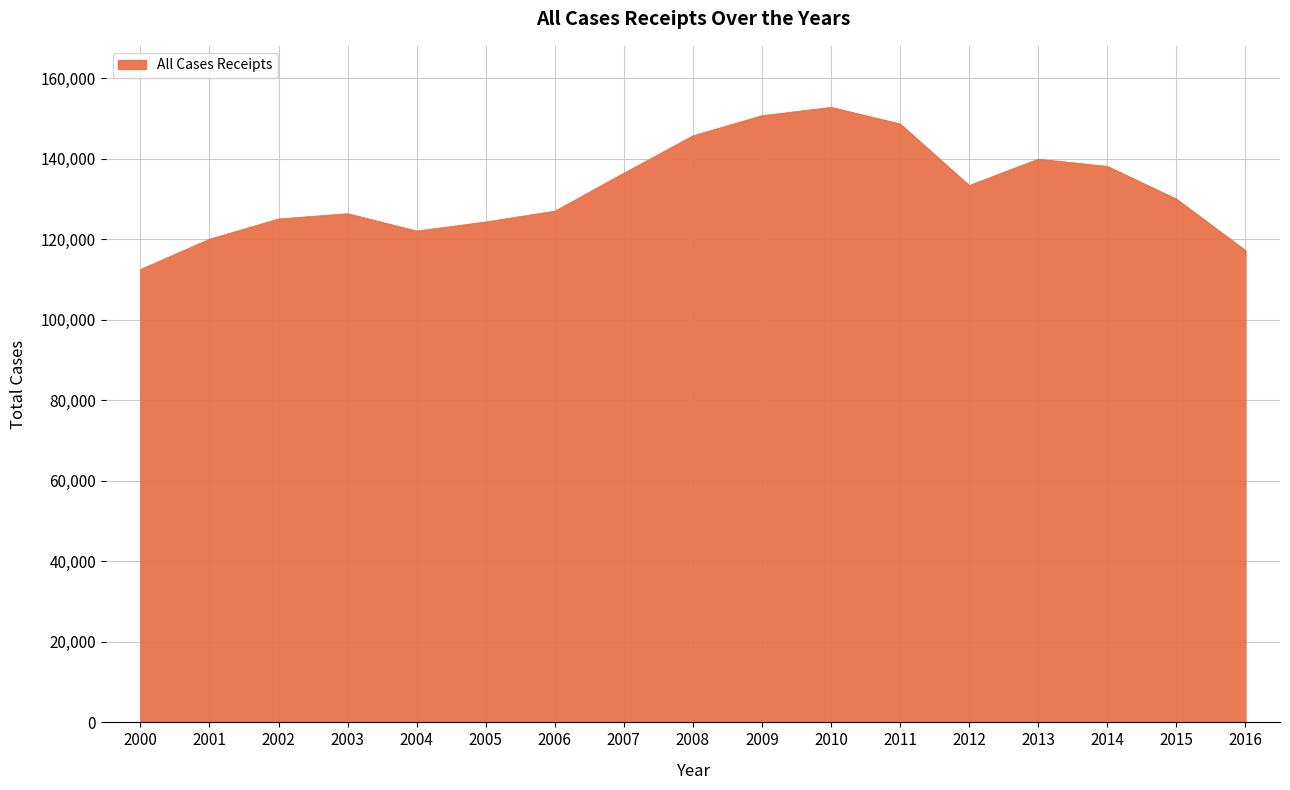

What is the maximum value shown in the chart?

152791